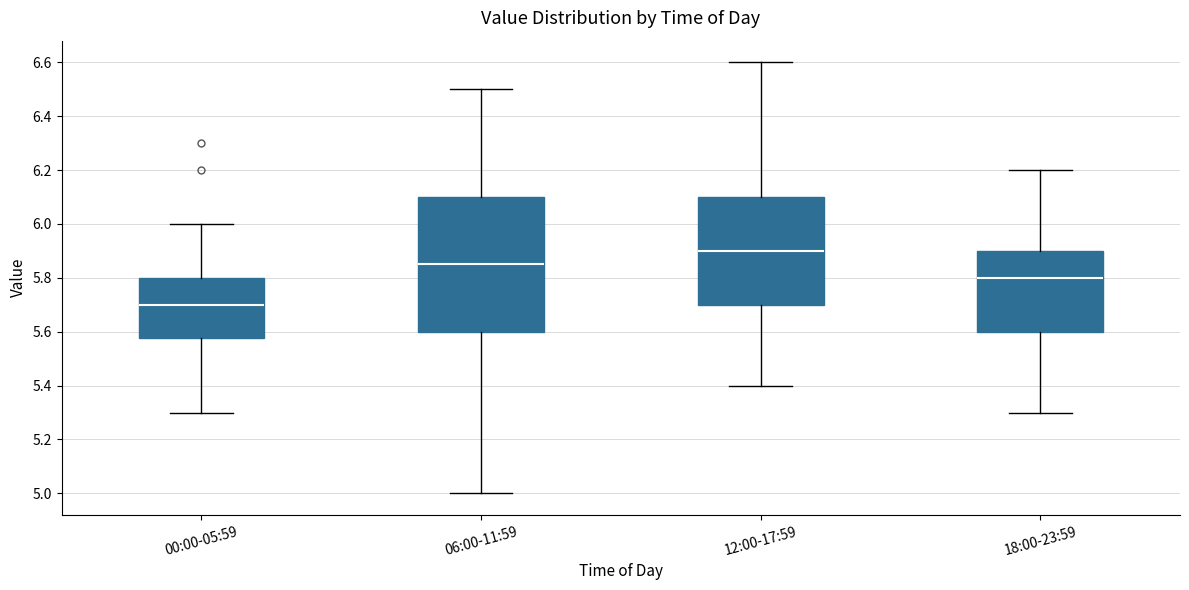

Which box has the lowest median line?

00:00-05:59